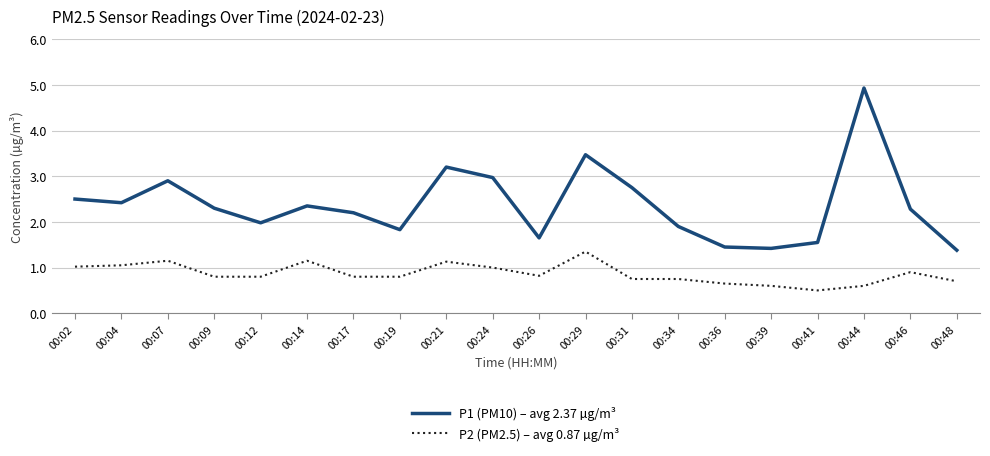

Is it true that P1 (PM10) – avg 2.37 µg/m³ equals 2.0 at 00:12?

True